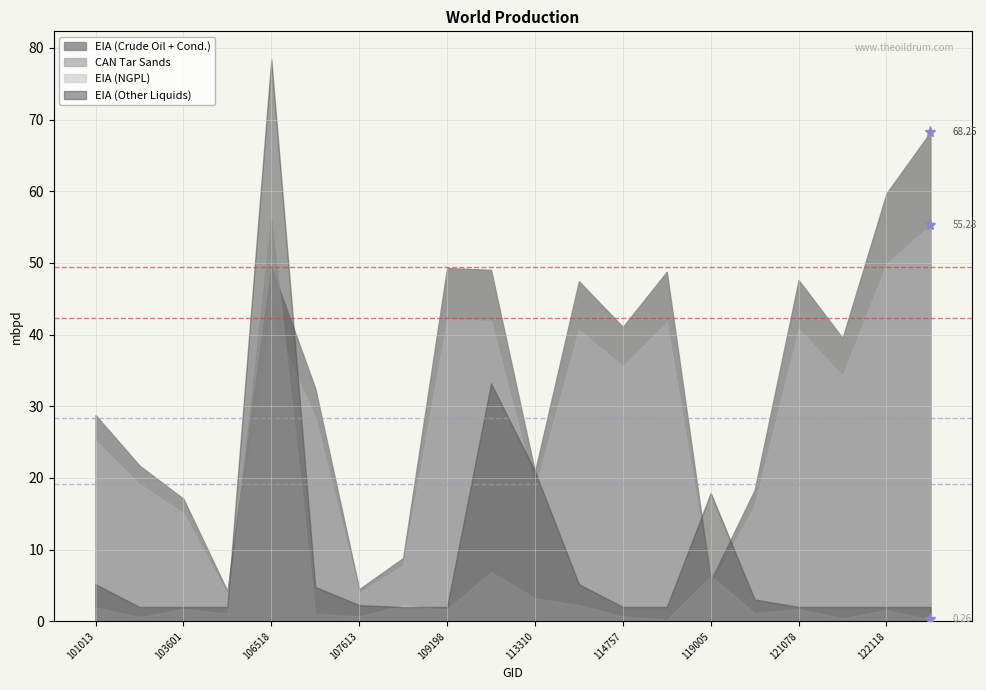

Which series has the widest spread of values?

EIA (Other Liquids)